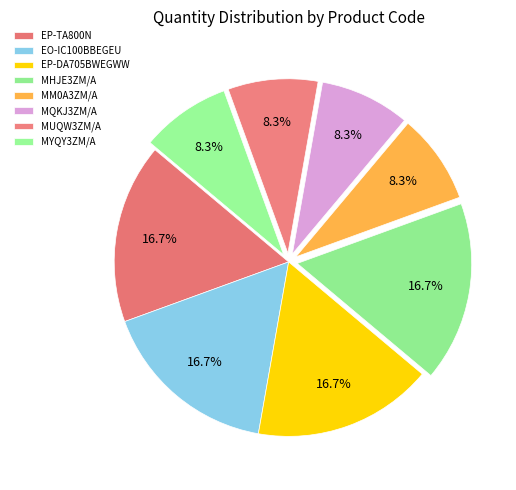

What is the ratio of the value at MUQW3ZM/A to the value at MHJE3ZM/A?

0.5